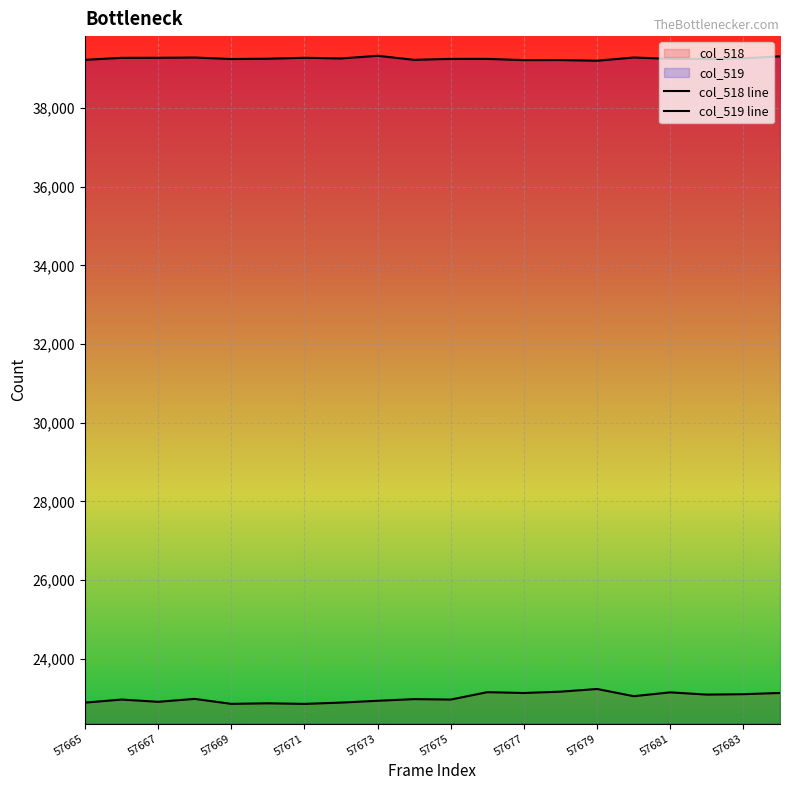

True or false: col_519 line and col_518 line intersect in this chart.

False